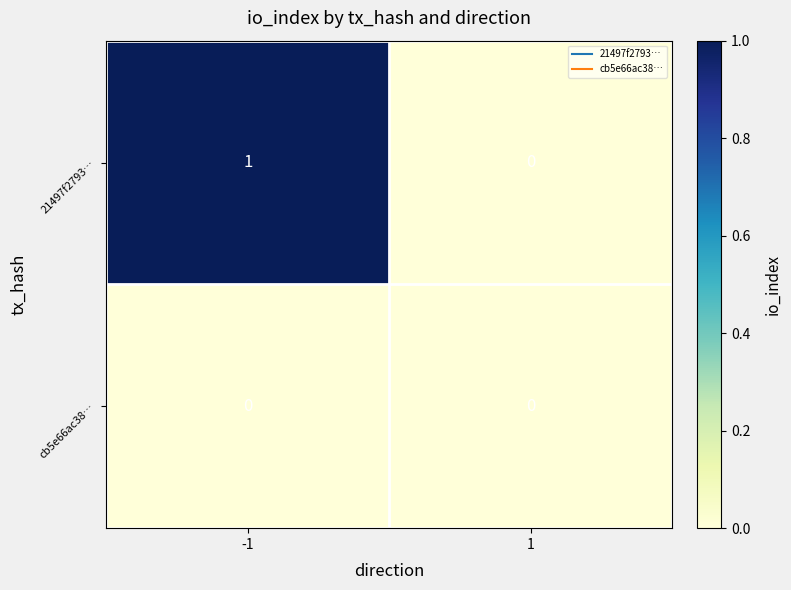

Which category has the highest value across all series?

-1